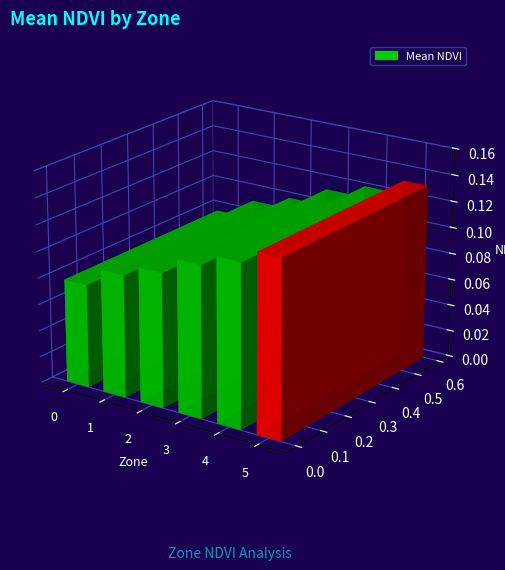

True or false: the data shows 0.2 at 5.

False